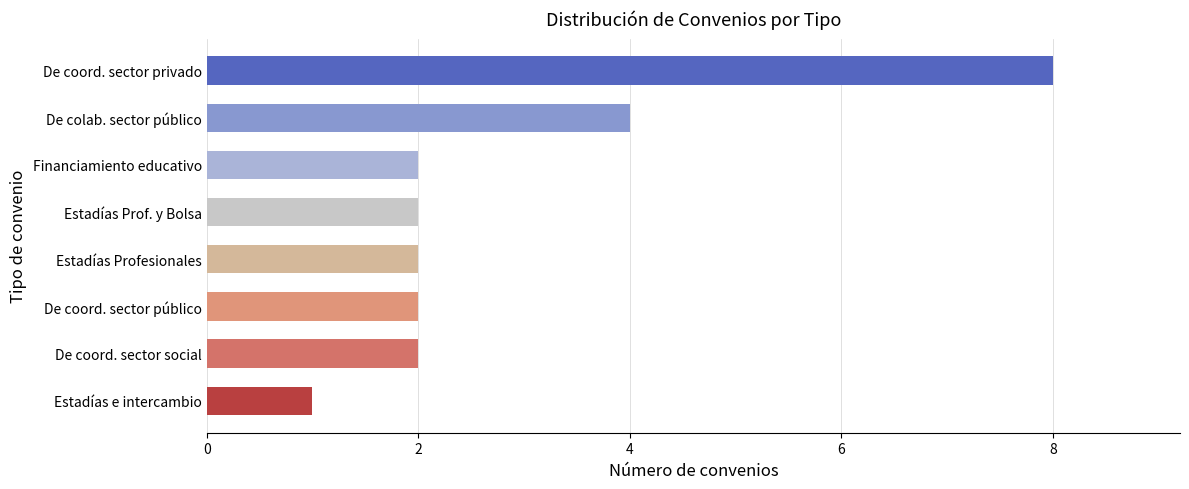

What is the greatest value displayed?

8